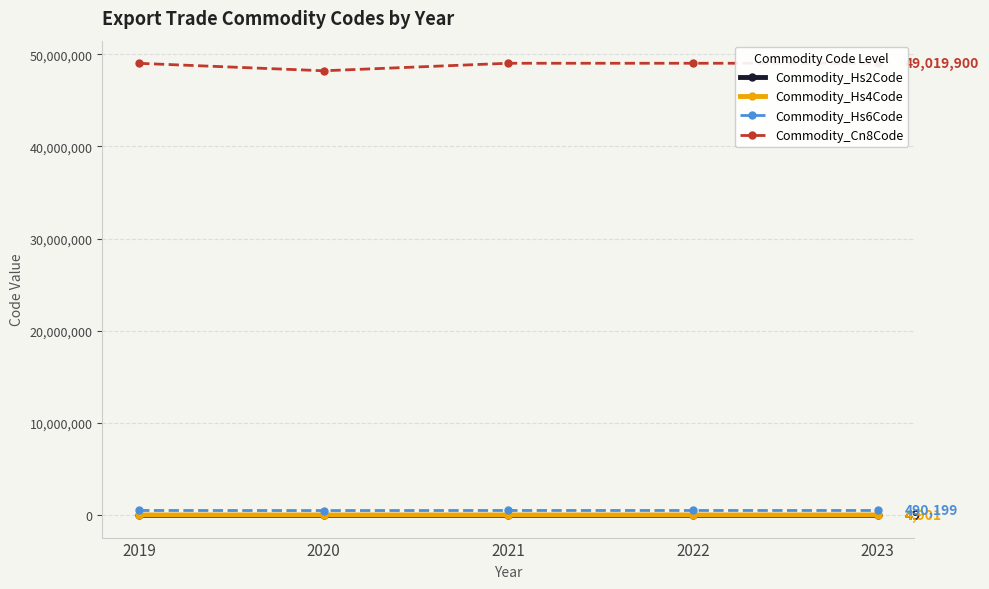

What is the difference between the maximum and minimum values in the Commodity_Hs2Code series?

1